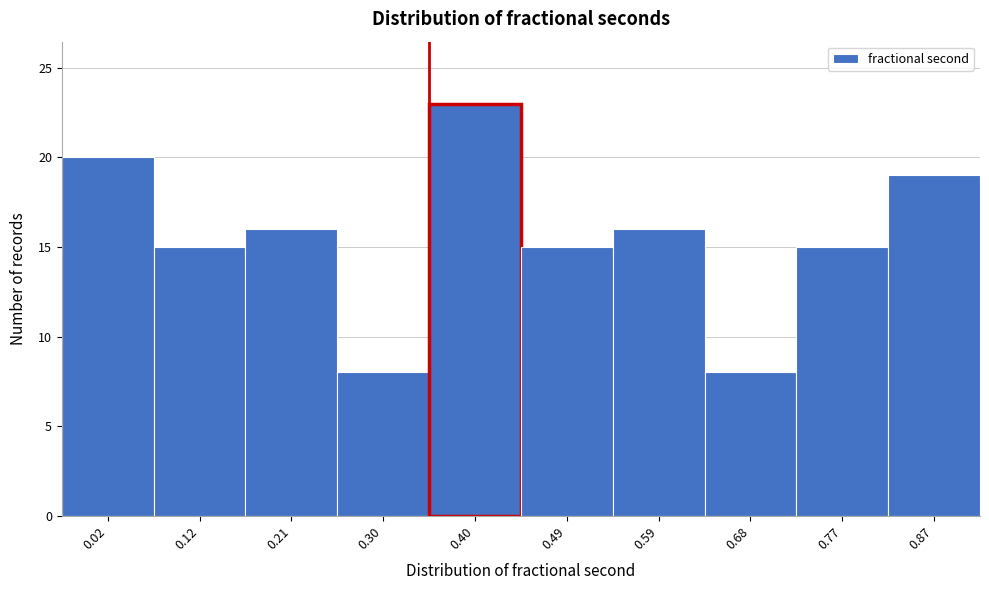

Reading right to left, transcribe all the data shown in this chart.

19	15	8	16	15	23	8	16	15	20